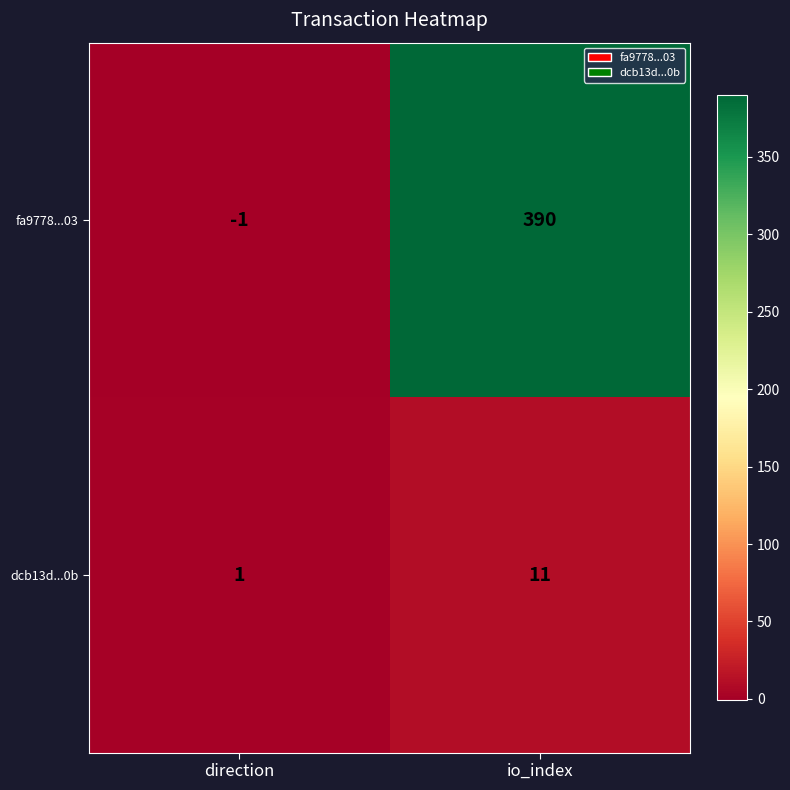

What is the difference between the highest and lowest values at direction?

2